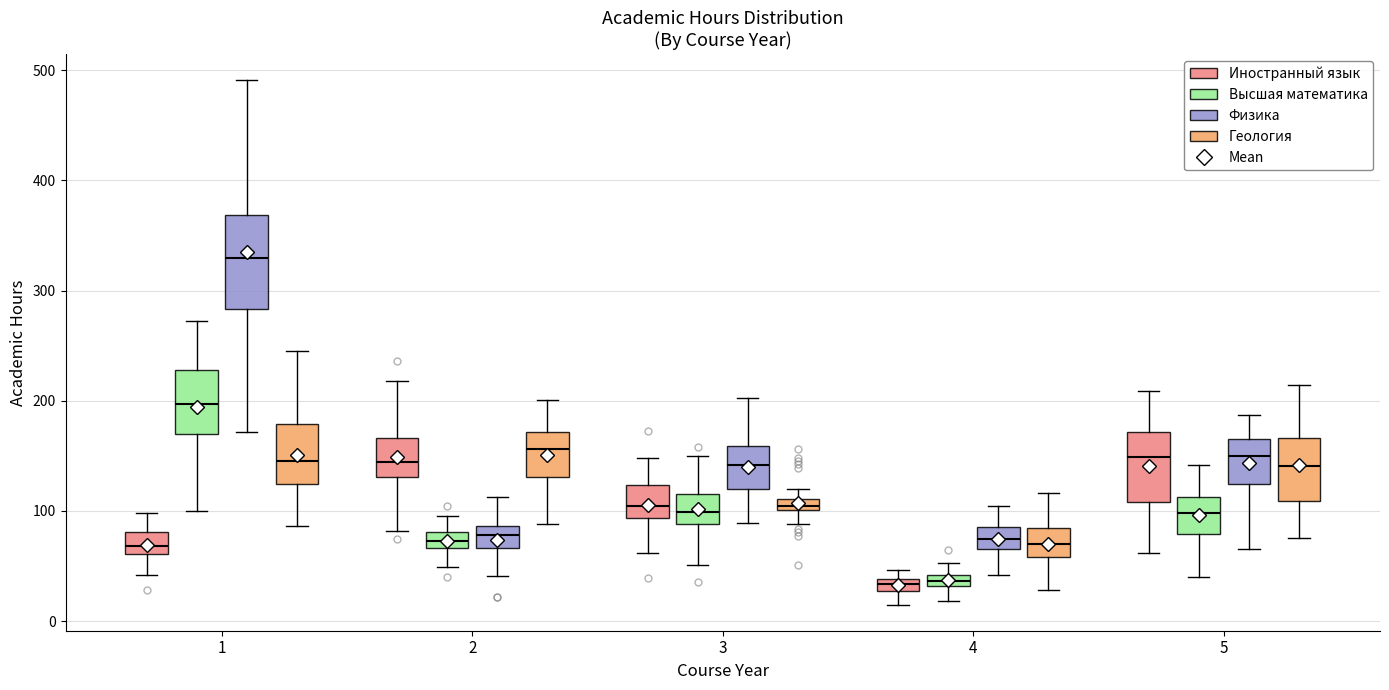

Comparing the boxes themselves (not the whiskers), which one is the tallest?

1 (Физика)